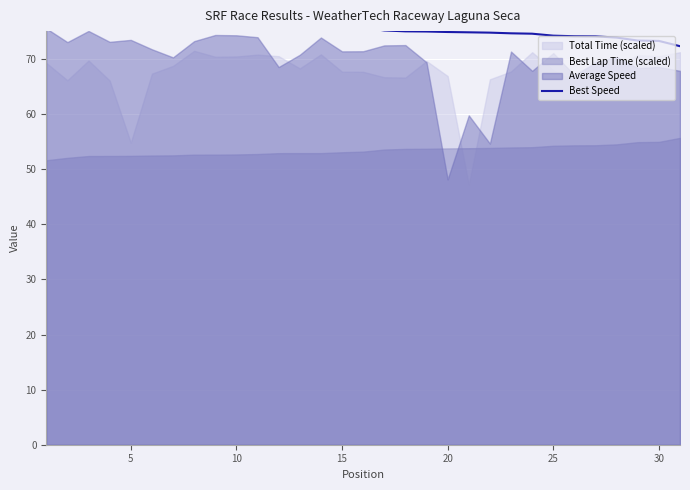

Between 25 and 15, which is larger?

15